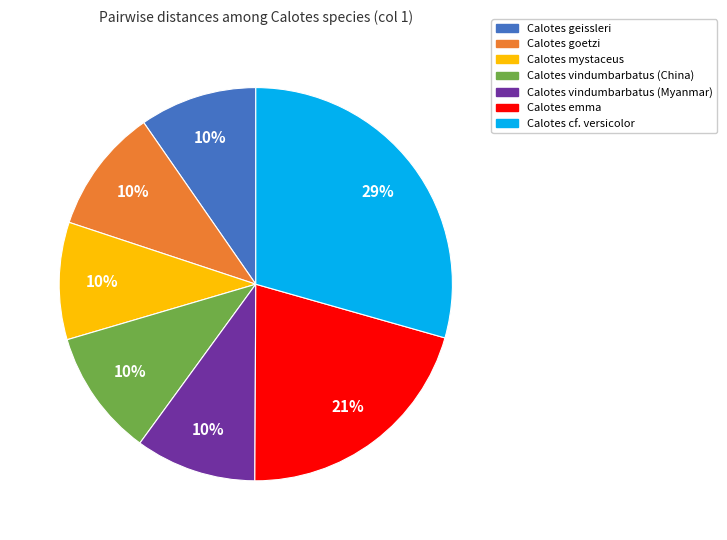

Combined, do Calotes goetzi and Calotes vindumbarbatus (Myanmar) account for over 50%?

No